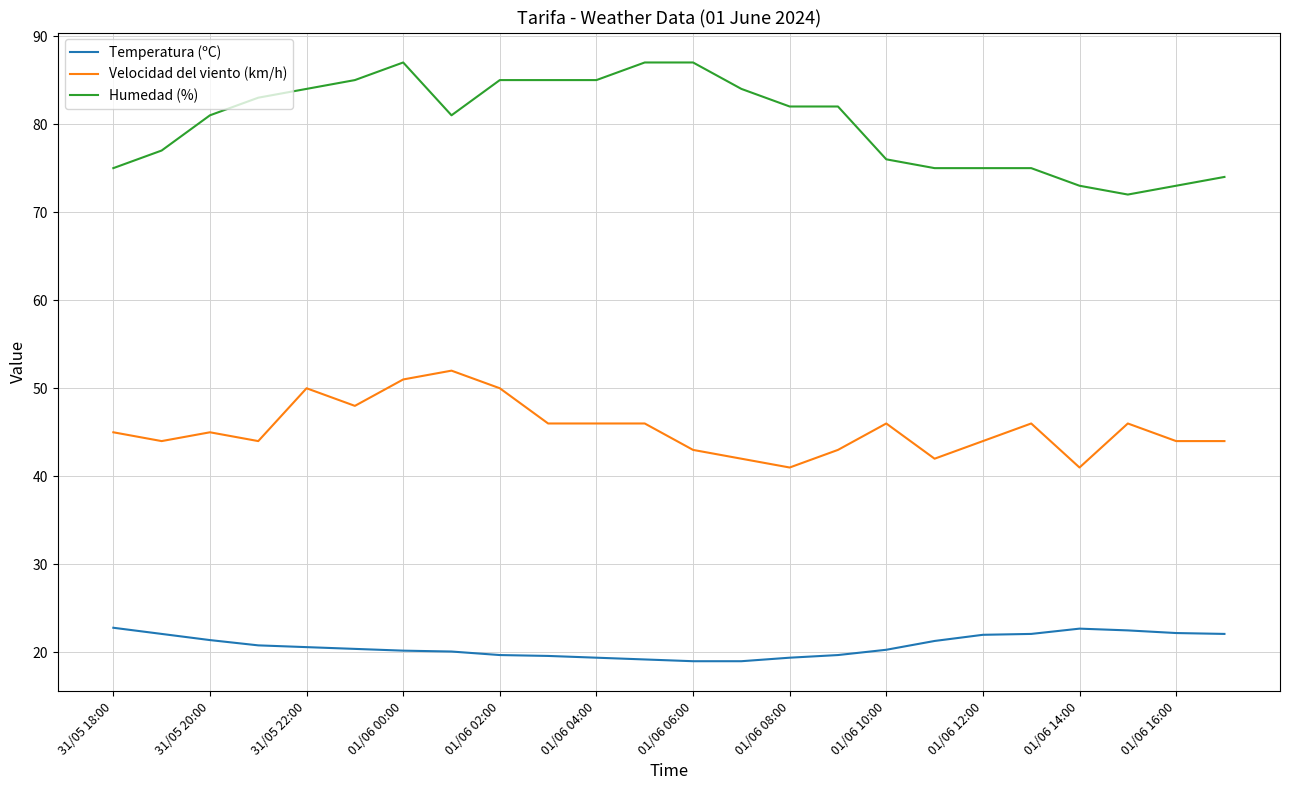

Which series has the largest total across all categories?

Humedad (%)